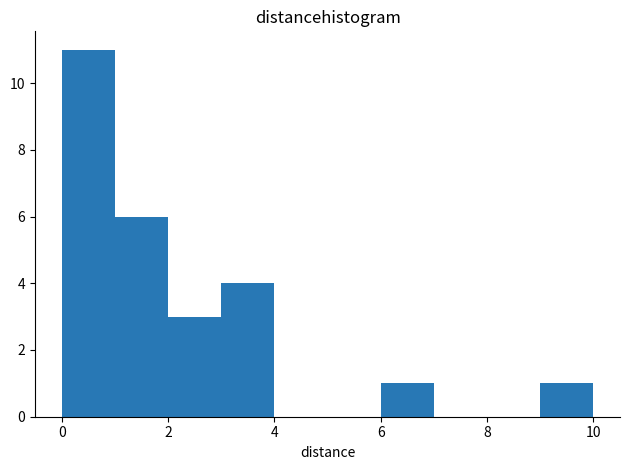

Reading left to right, list every bar in this chart as the range it spans on the x-axis followed by its height. The values are not printed on the chart, so give them approximately, as read against the axis.

0 to 1: 11
1 to 2: 6
2 to 3: 3
3 to 4: 4
4 to 5: 0
5 to 6: 0
6 to 7: 1
7 to 8: 0
8 to 9: 0
9 to 10: 1